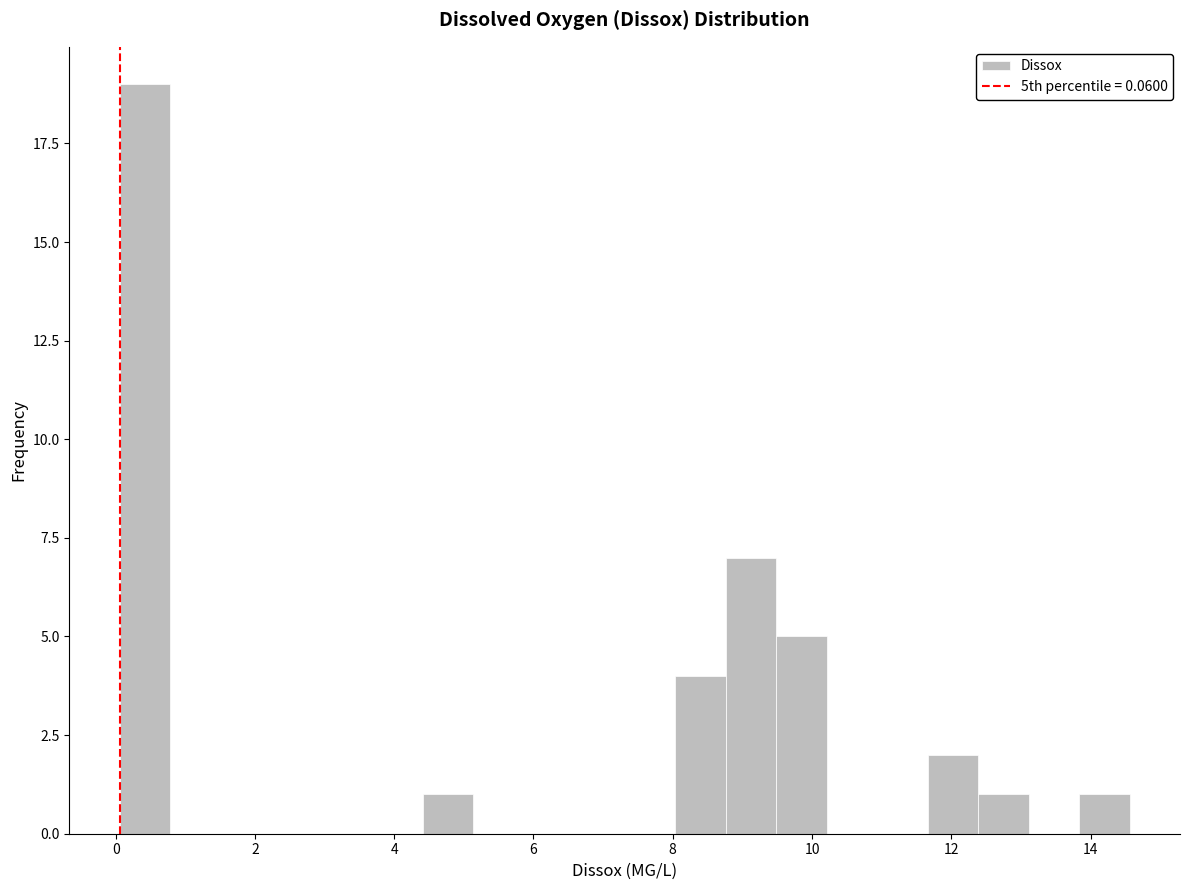

Read against the x-axis, roughly where is the centre of the tallest bar?

0.4